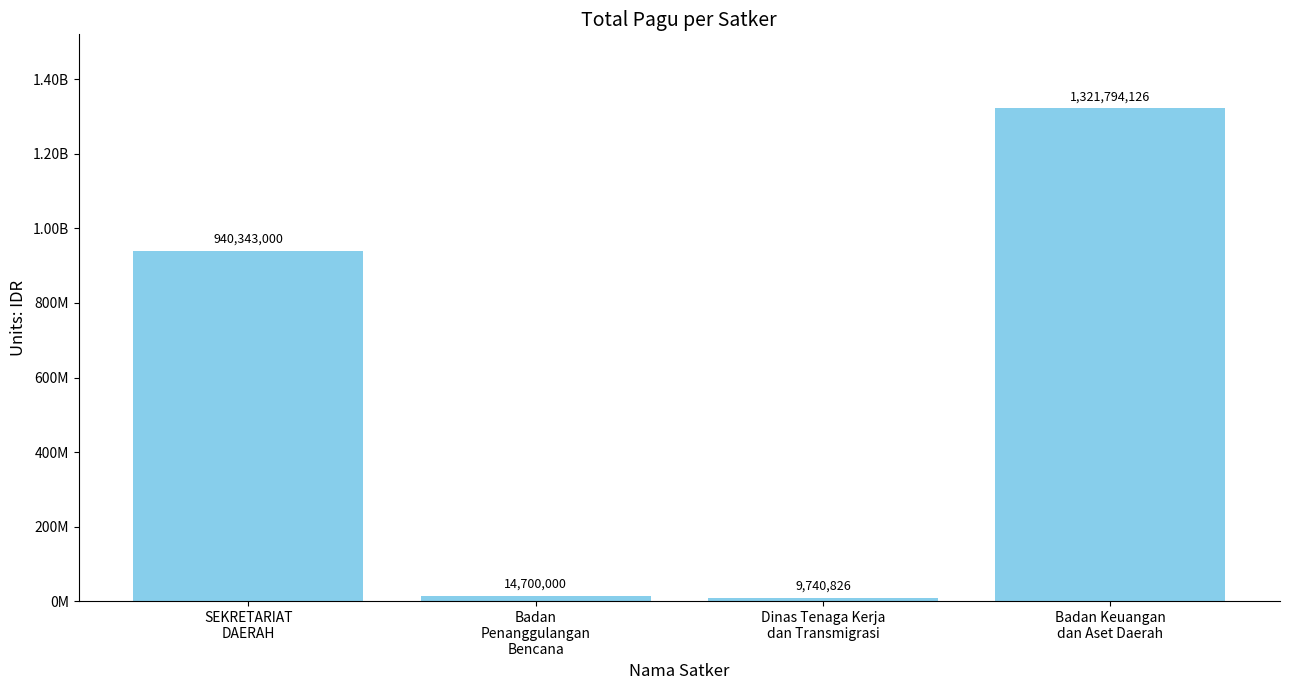

Approximately how many times larger is the value at SEKRETARIAT
DAERAH compared to Badan
Penanggulangan
Bencana?

64.0